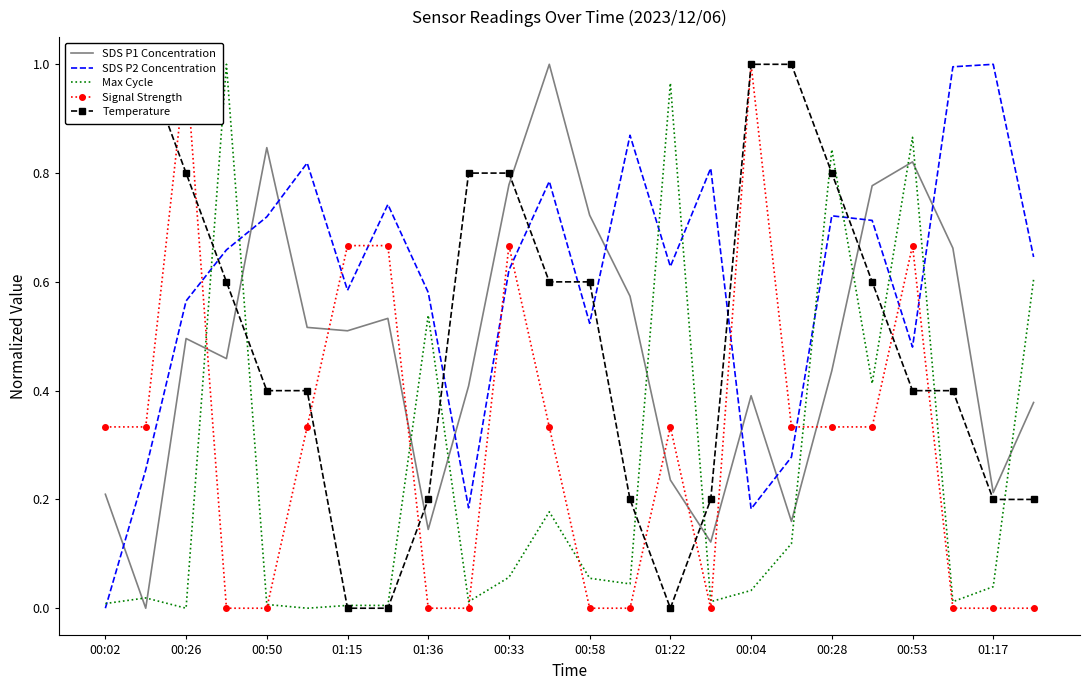

True or false: SDS P2 Concentration has more than 1 points higher than both neighbors.

True